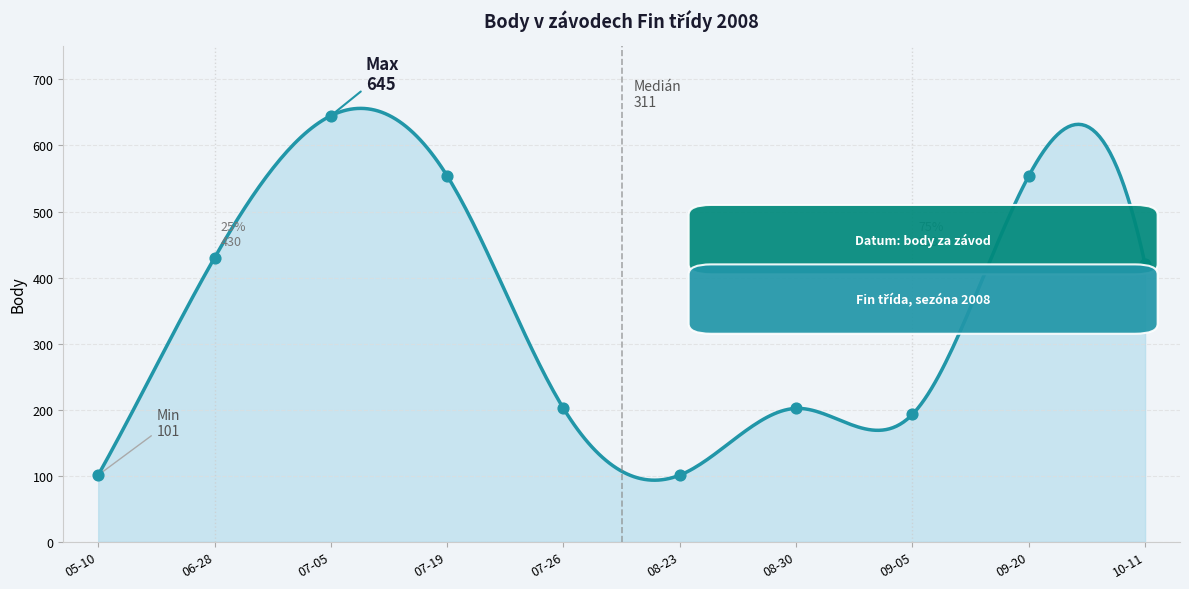

At which category is the sum across all series the highest?

2008-07-05